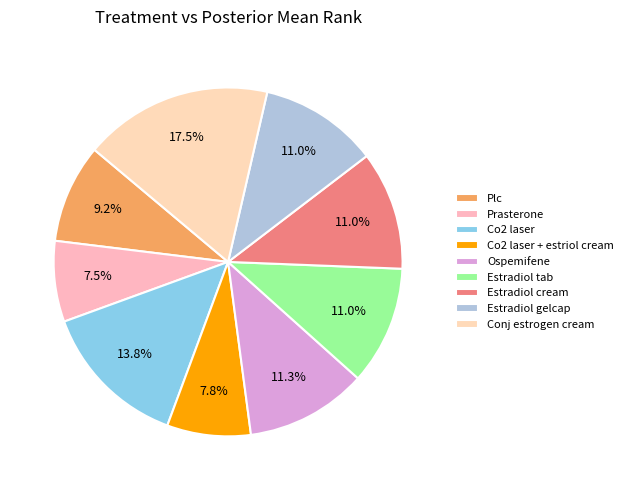

To the nearest percent, what percentage of the pie is Estradiol tab?

11%